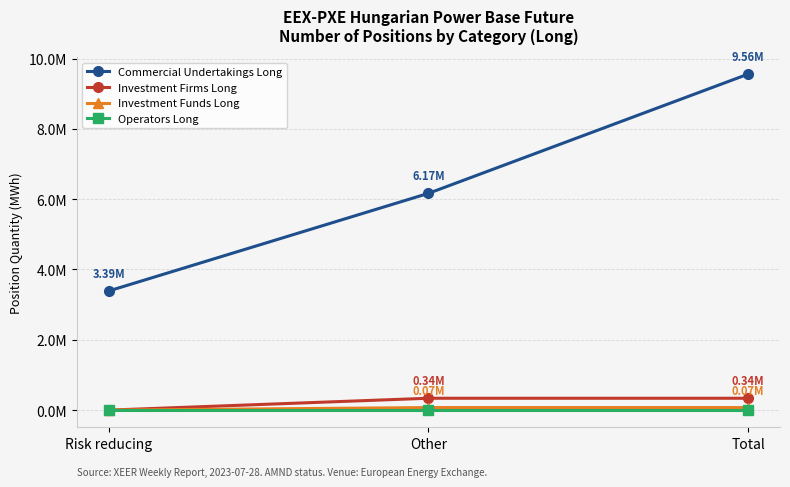

Does the chart have visible grid lines?

Yes